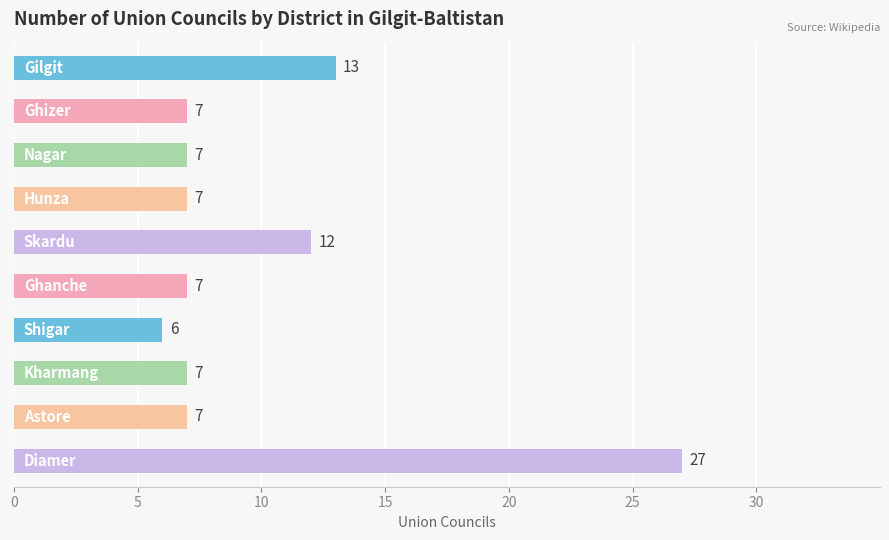

What is the value of the 3rd bar from the top?

7